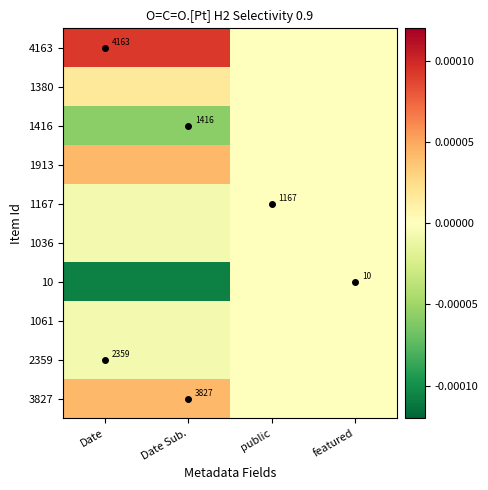

The 1061 series shows -0.0 at Date. True or false?

True